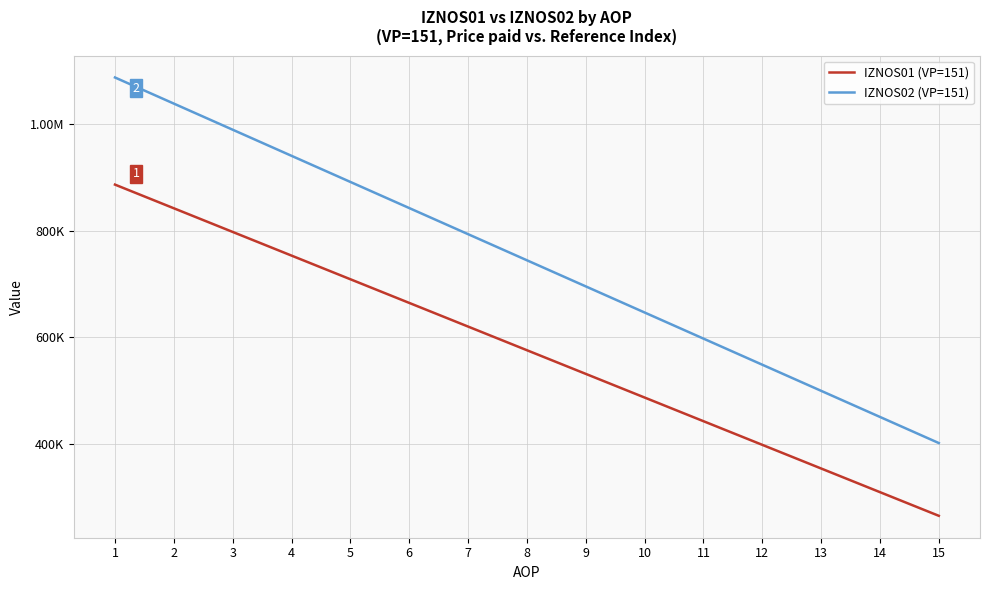

What are all the series names shown in the legend?

IZNOS01 (VP=151), IZNOS02 (VP=151)